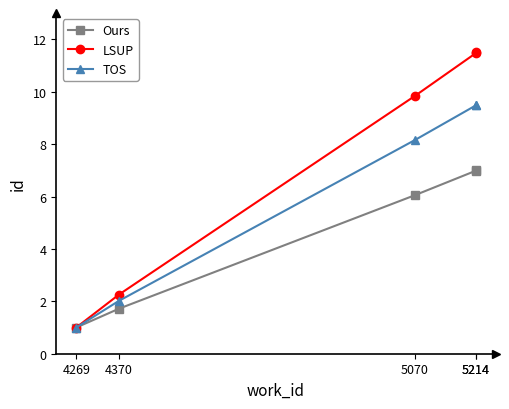

What is the difference between the highest and lowest values at 5070?

3.8